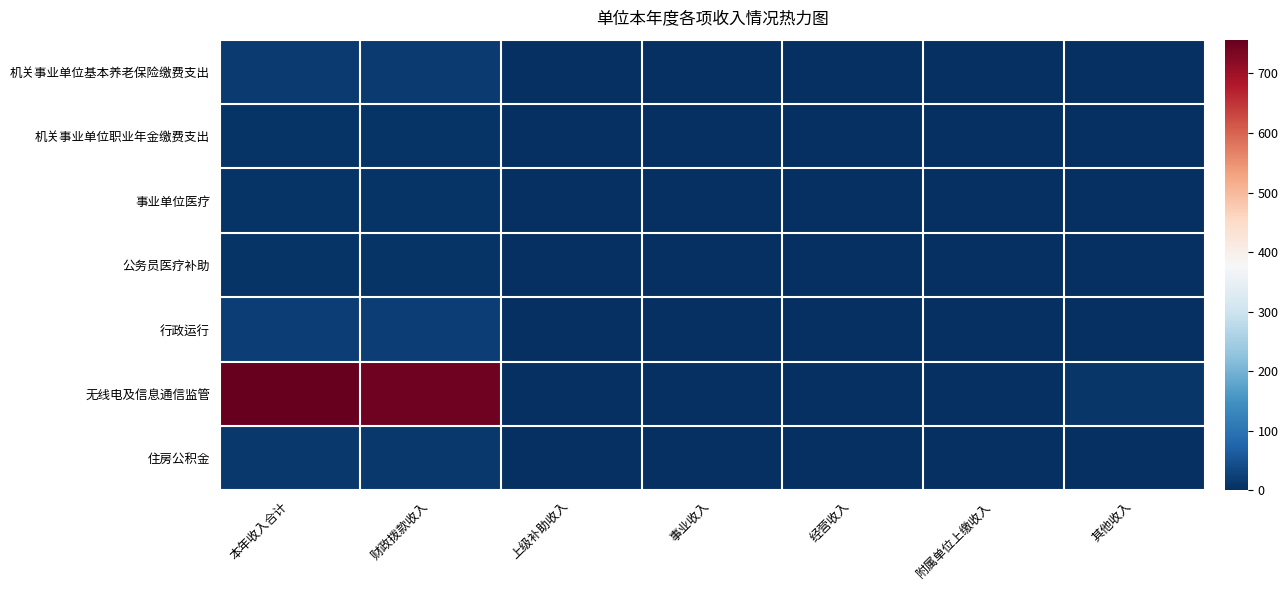

What is the greatest value displayed?

756.6